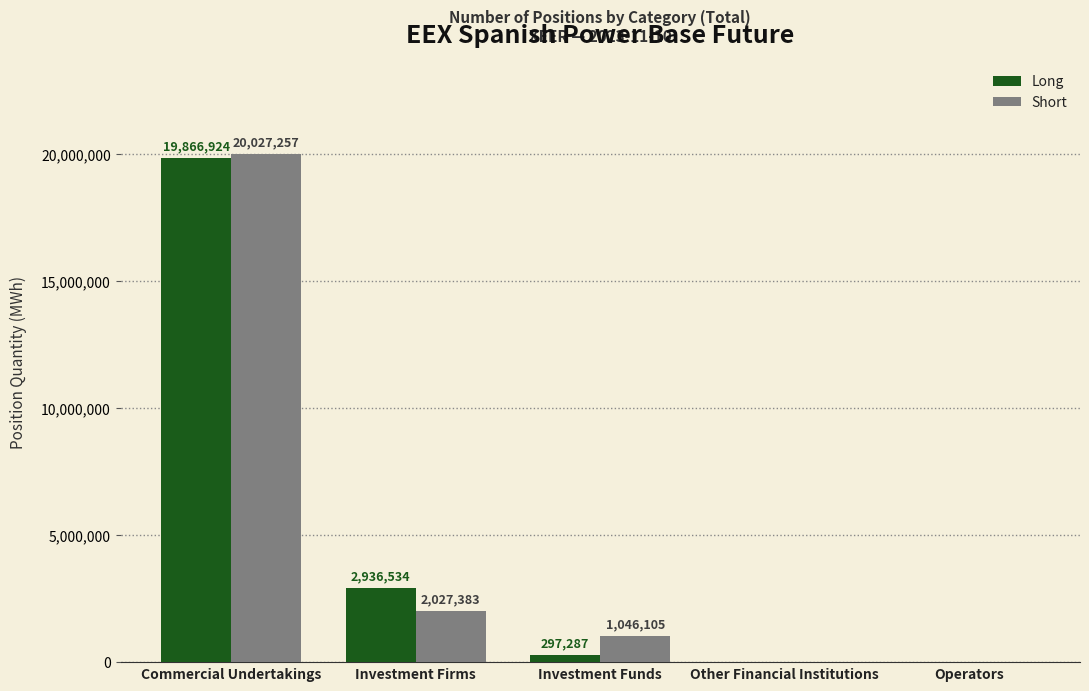

At which category is the sum across all series the highest?

Commercial Undertakings